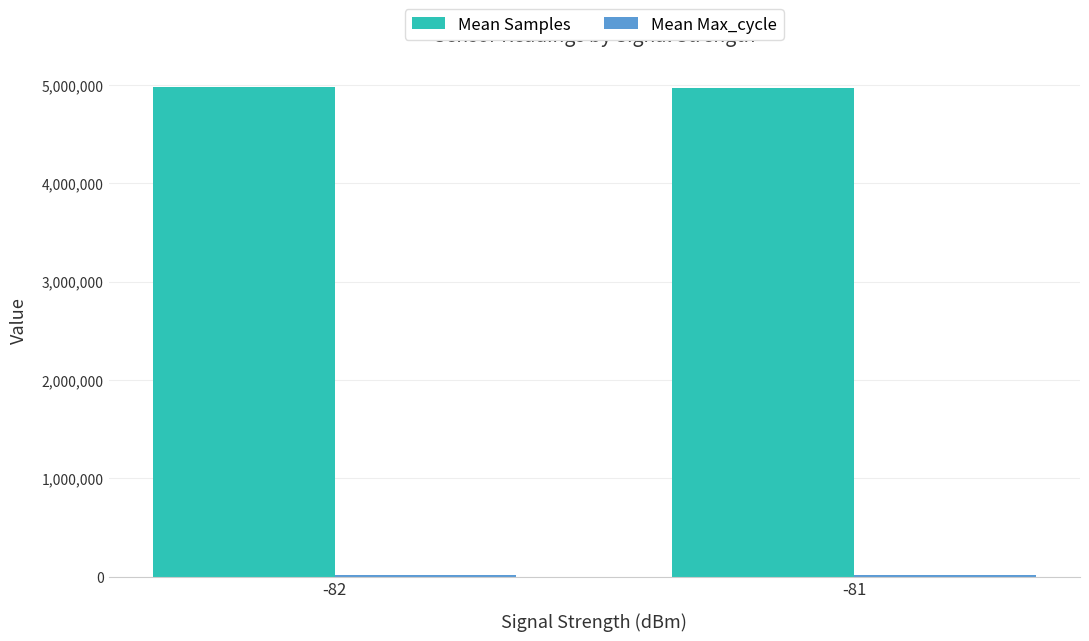

What is the greatest value displayed?

4978392